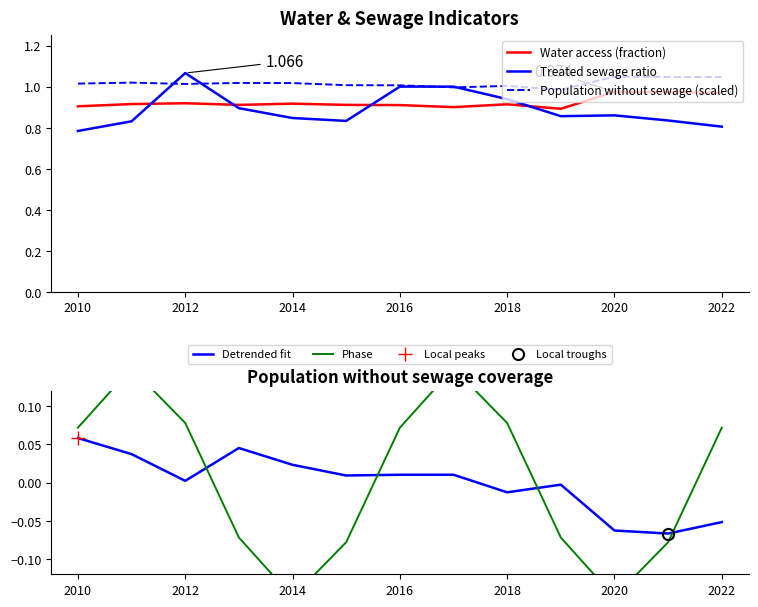

True or false: Water access (fraction) and Phase cross at least once.

False